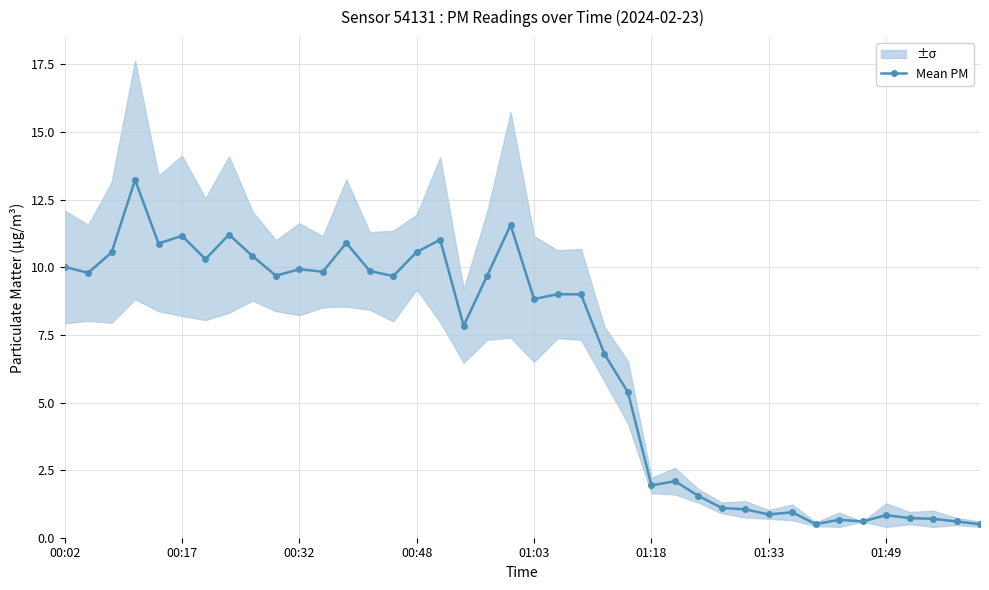

What is the highest value of the Mean PM series?

13.2